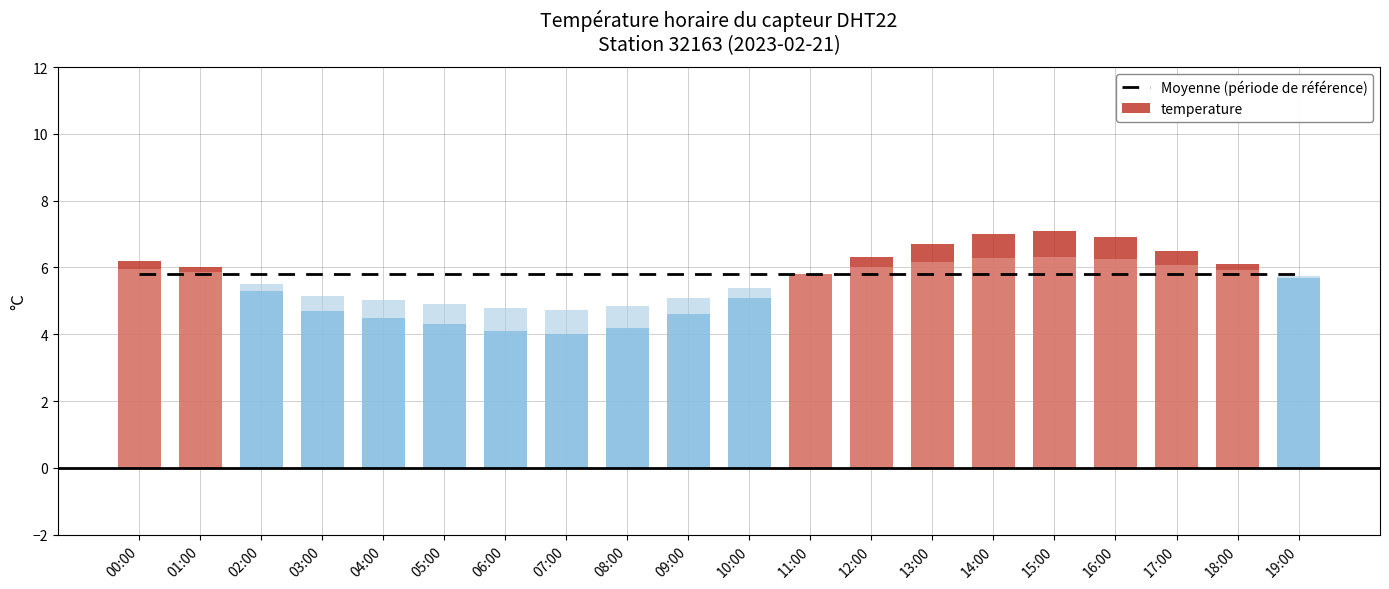

What is the spread (max minus min) of values at 08:00?

1.6